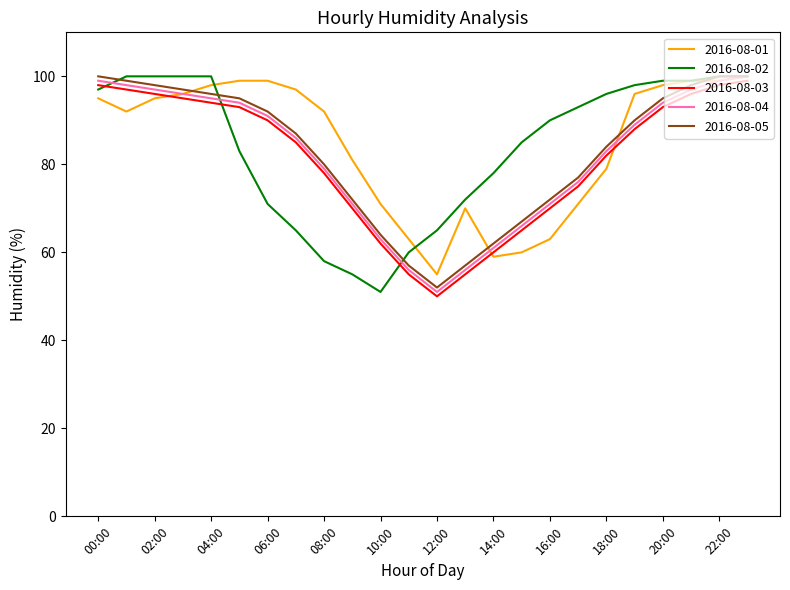

Count the number of categories in the chart.

24